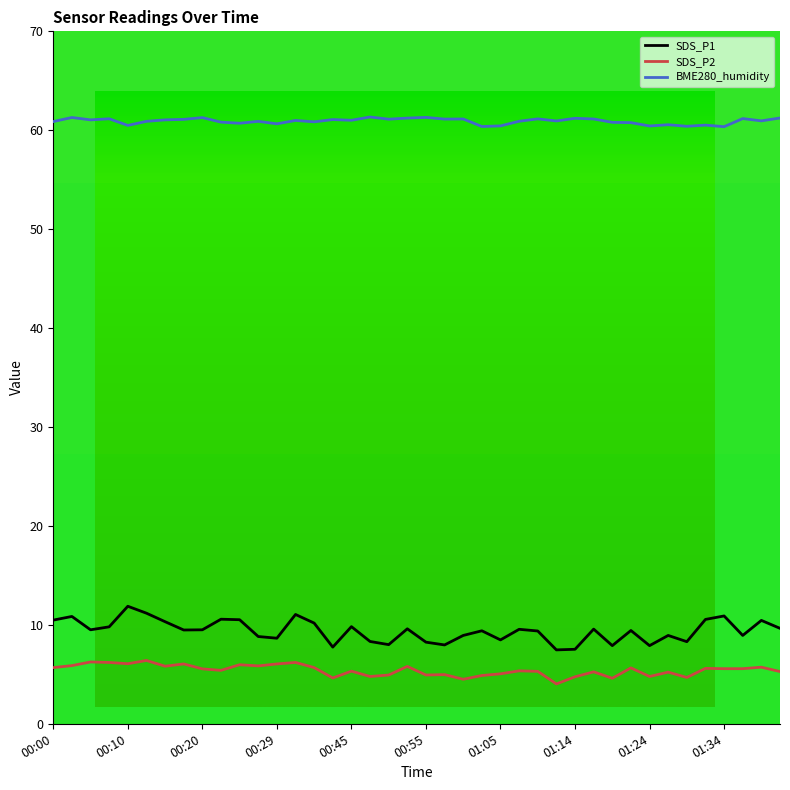

What is the sum of all BME280_humidity values?

2436.8